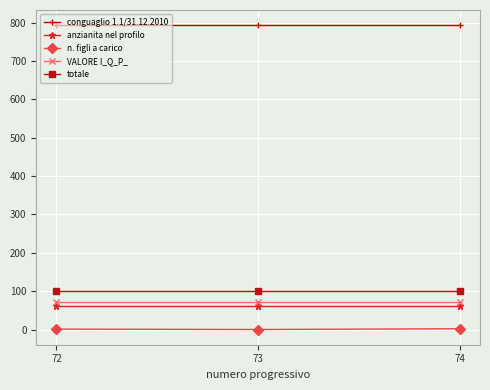

At how many categories does at least one series exceed 324?

3